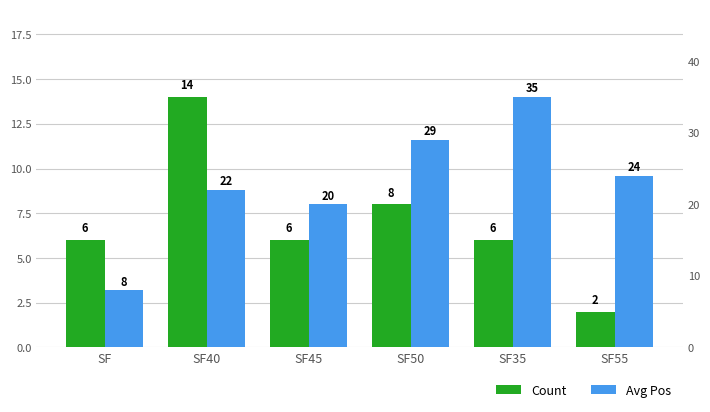

Are the bars grouped side by side (vs. stacked)?

Yes